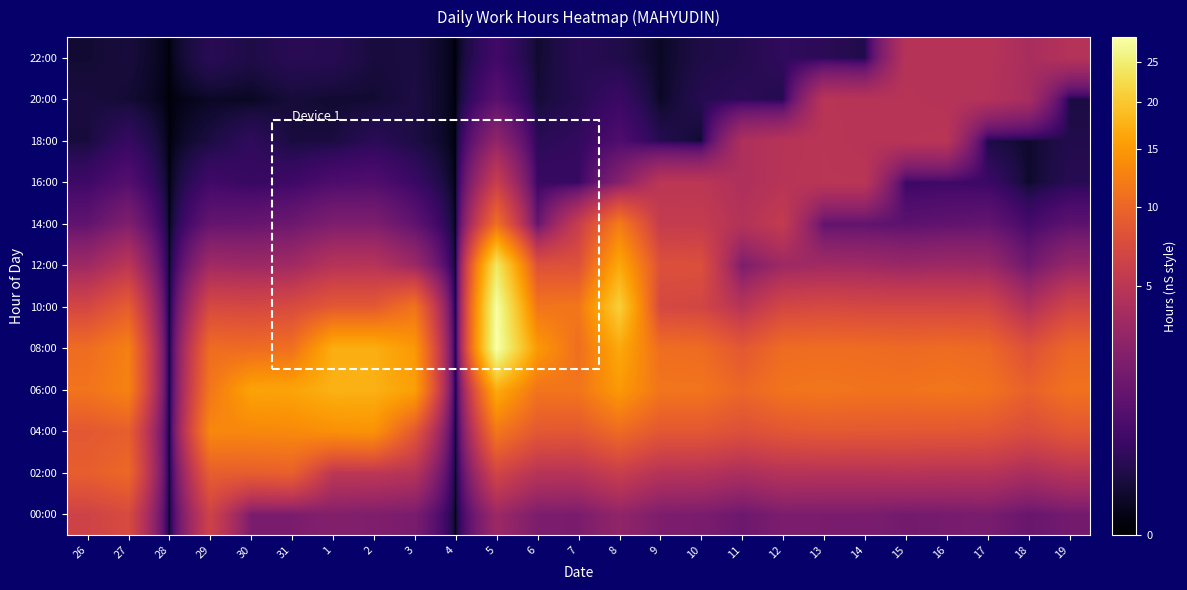

At which category is the sum across all series the highest?

5